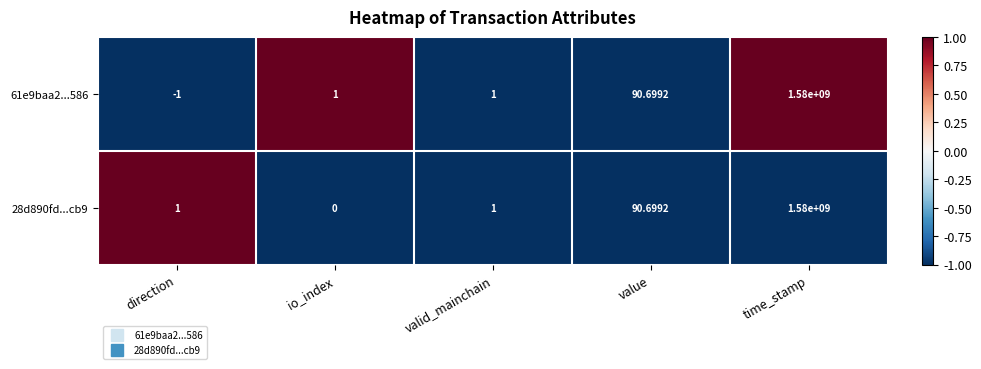

What is the difference between the highest and lowest values at direction?

2.0